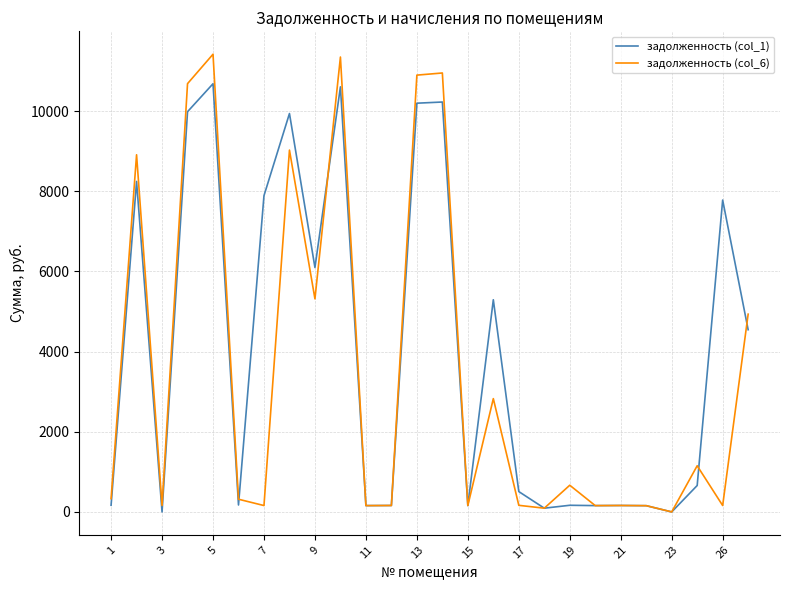

Rank the series by their average value, from lowest to highest.

задолженность (col_6), задолженность (col_1)